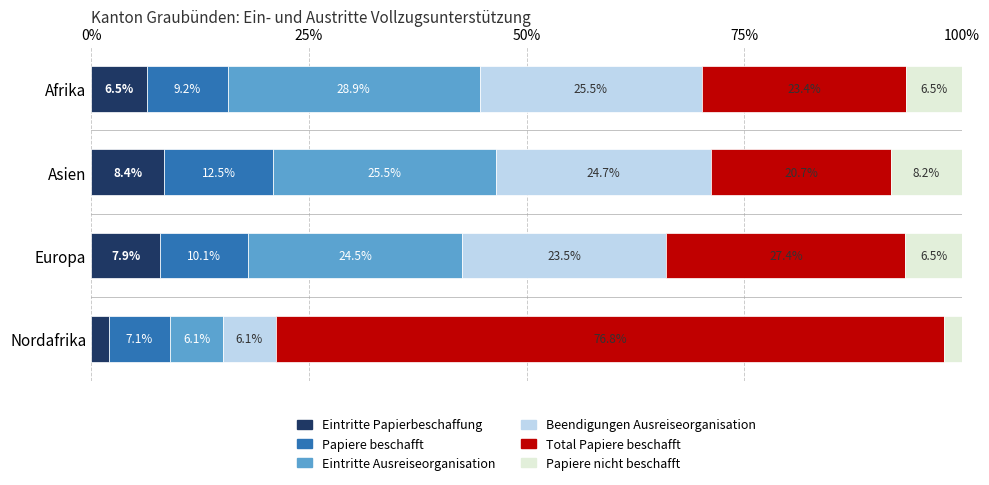

Which category has the lowest value in the Eintritte Papierbeschaffung series?

Nordafrika